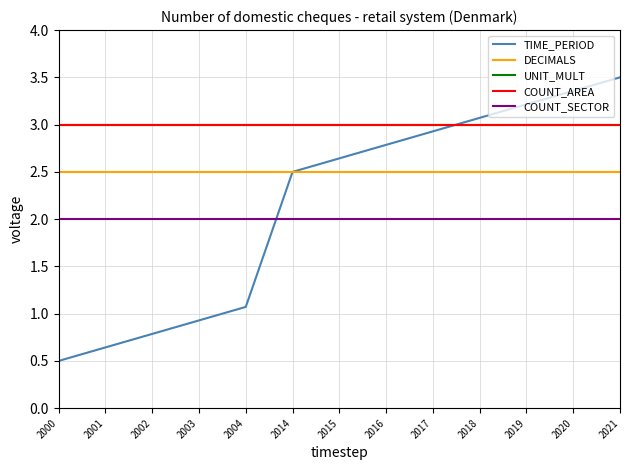

Is this an area chart (filled region under the line)?

No